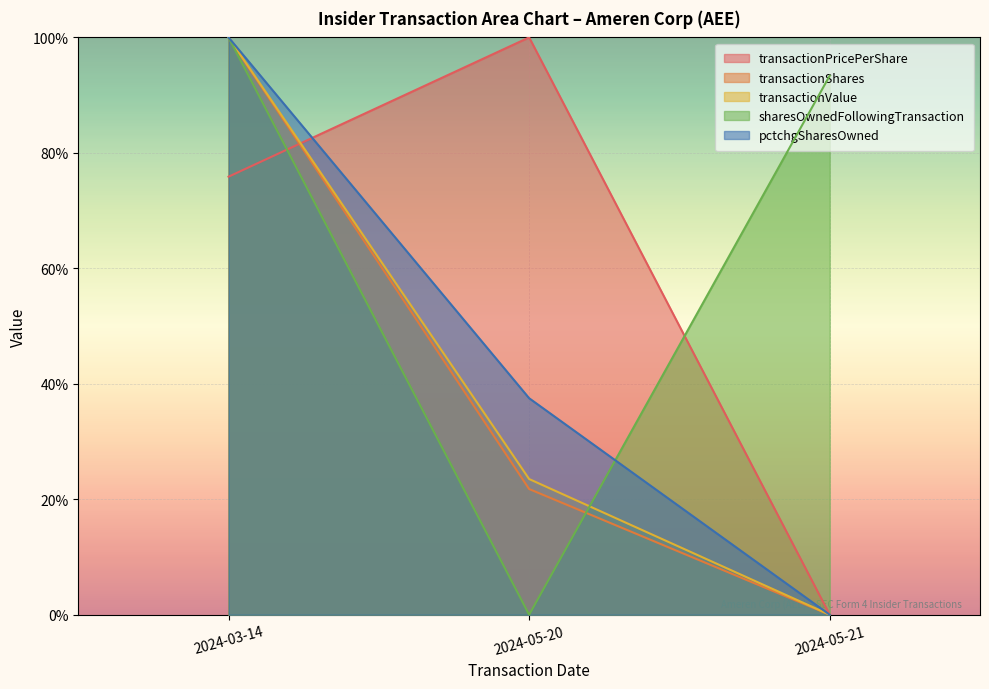

What is the difference between the transactionShares values at 2024-05-21 and 2024-05-20?

0.2